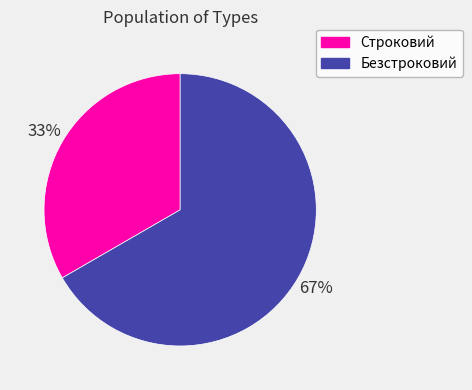

Rank the categories by value from lowest to highest.

Строковий, Безстроковий